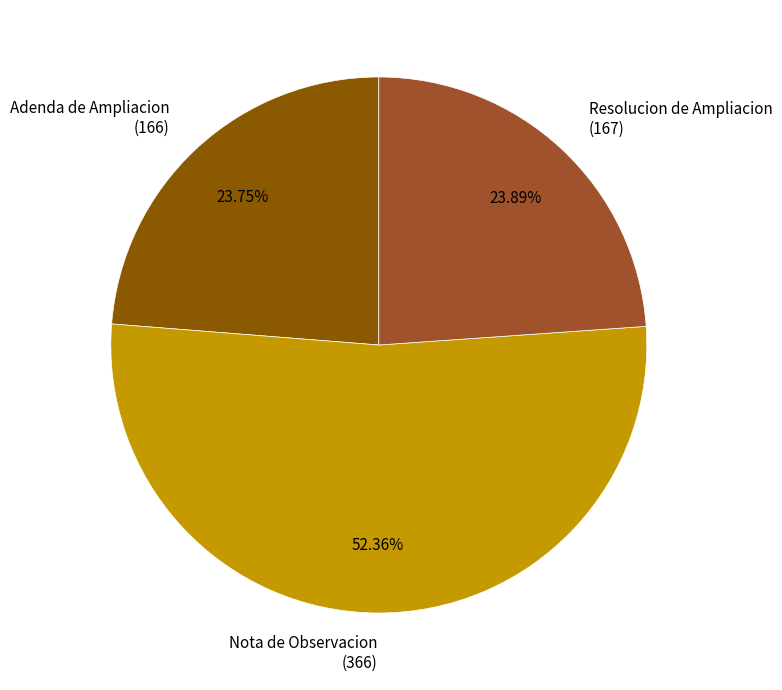

Do Nota de Observacion (366) and Resolucion de Ampliacion (167) together represent more than half of the pie?

Yes